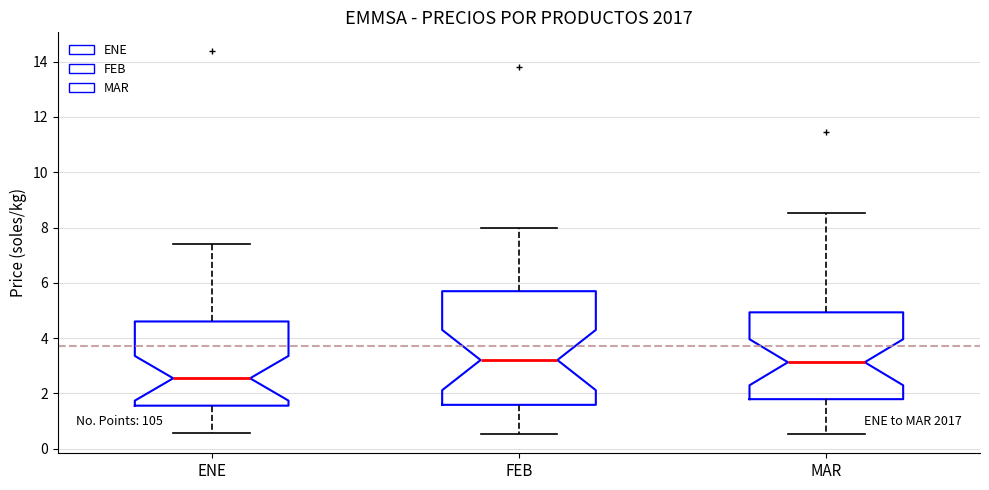

Where does the upper whisker of the box for MAR end on the y-axis? The values are not printed on the chart, so give them approximately, as read against the axis.

8.6